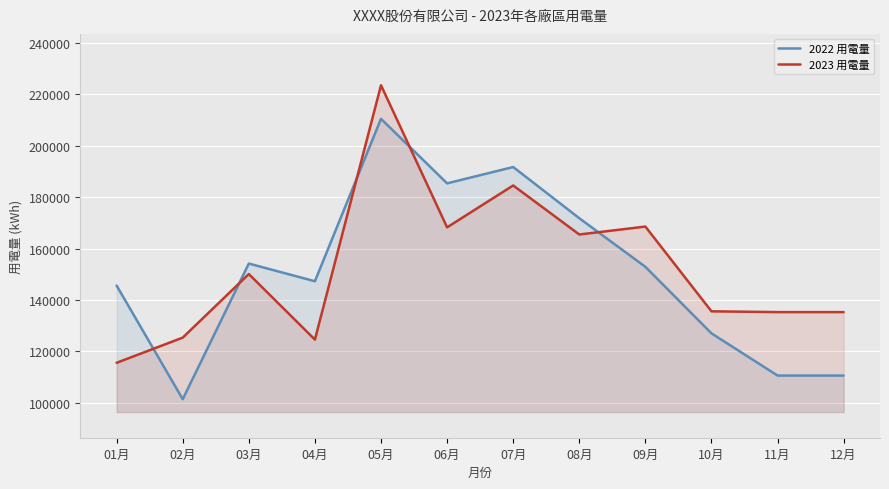

What is the maximum value for 2023 用電量?

223541.0